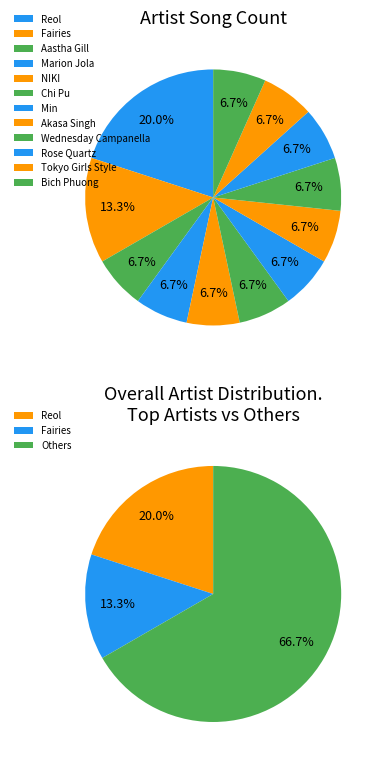

Which slice is the largest?

Reol